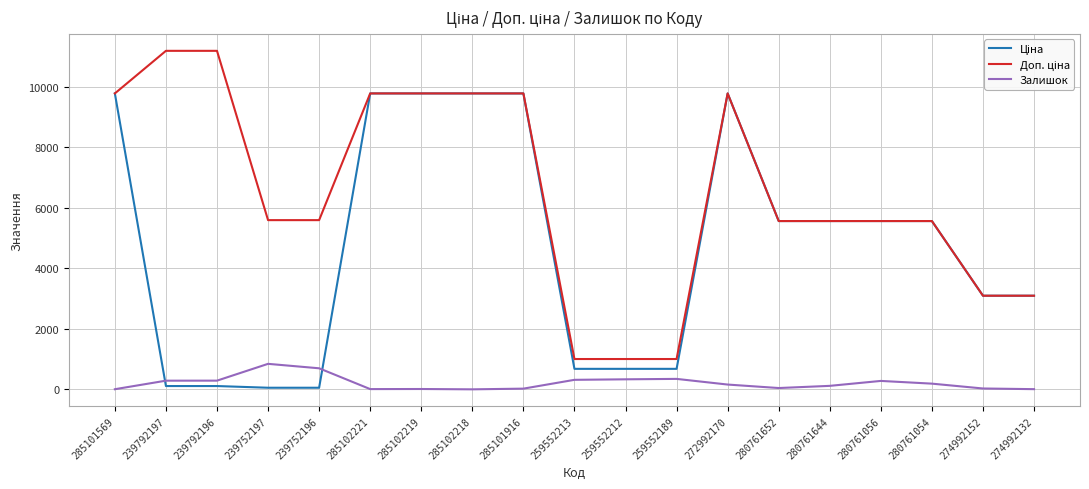

The Залишок series shows 7.0 at 285101569. True or false?

True